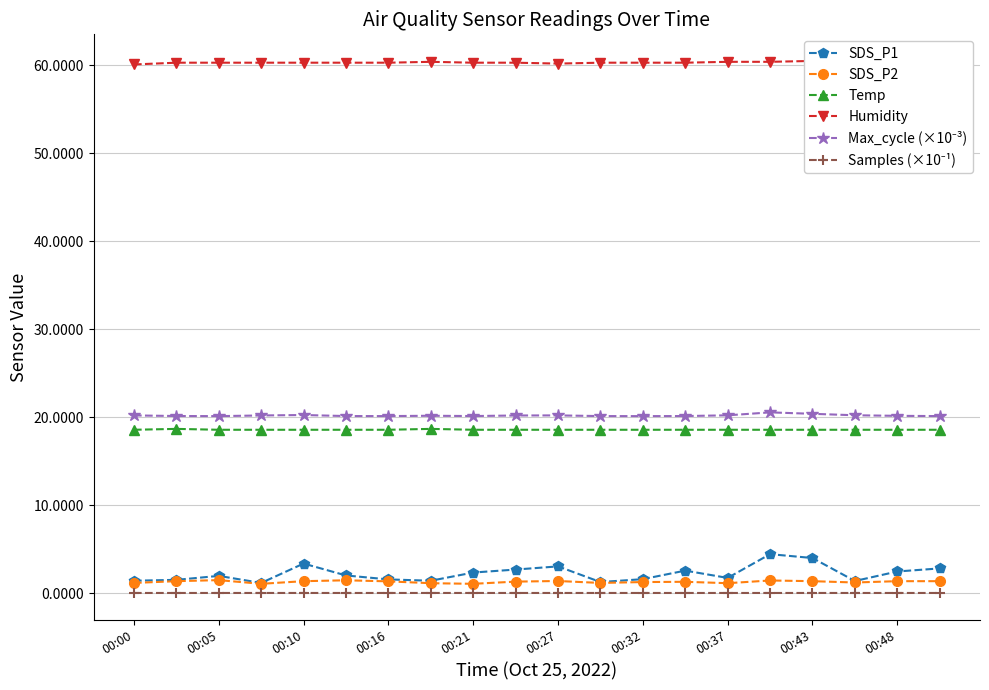

True or false: Samples (×10⁻¹) and SDS_P2 intersect in this chart.

False